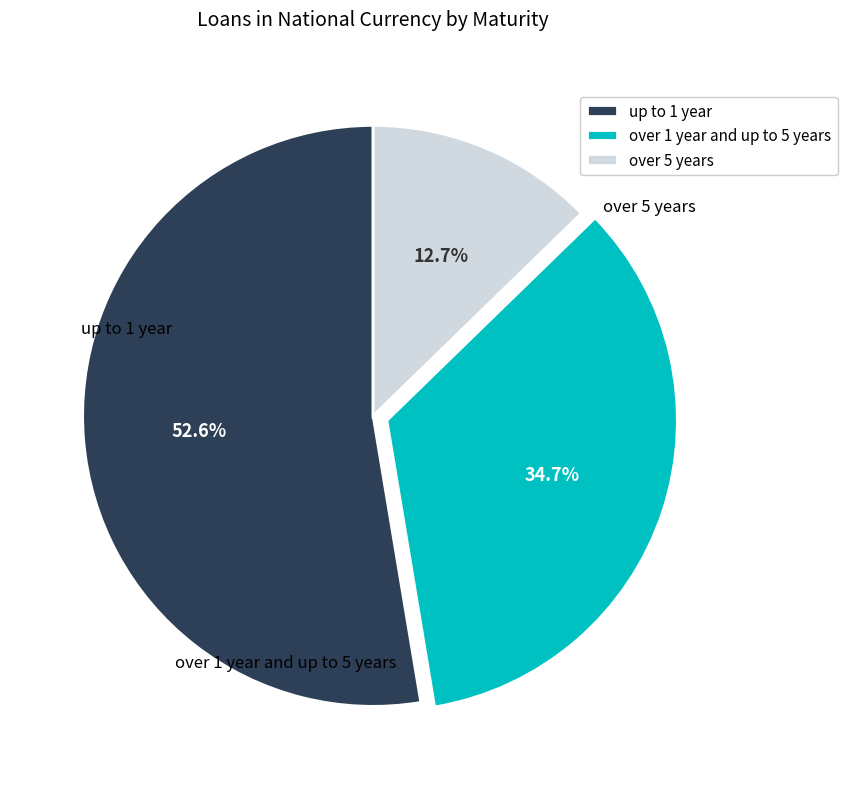

Which has a higher value, over 1 year and up to 5 years or up to 1 year?

up to 1 year